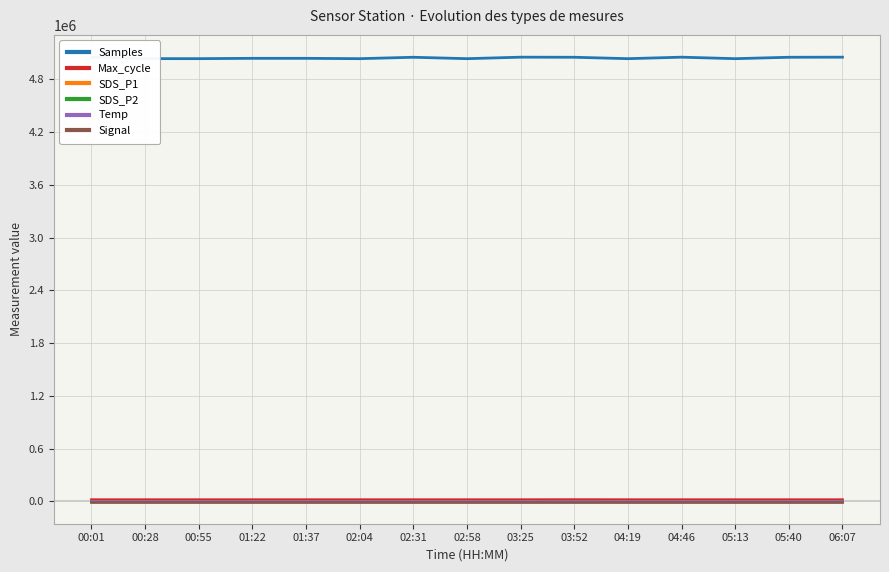

How many interior local peaks does the SDS_P1 series have?

2